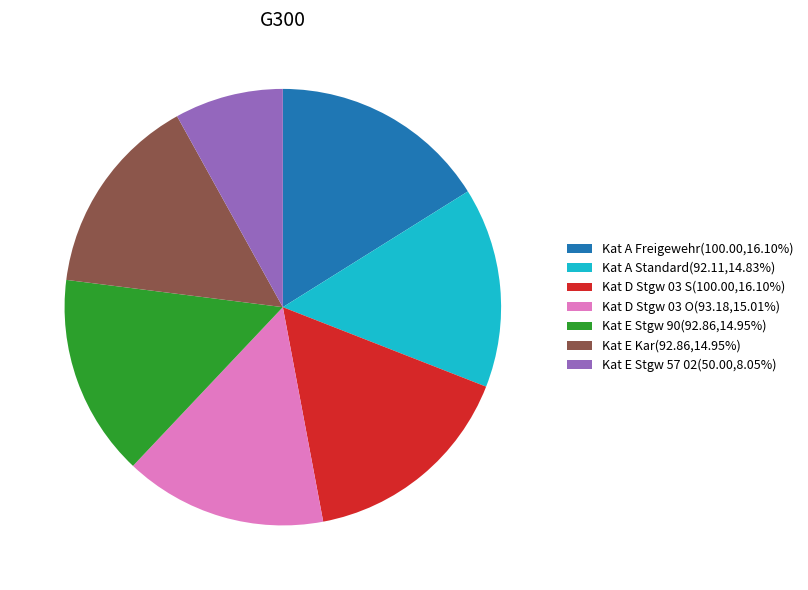

Which category has the smallest portion of the pie?

Kat E Stgw 57 02